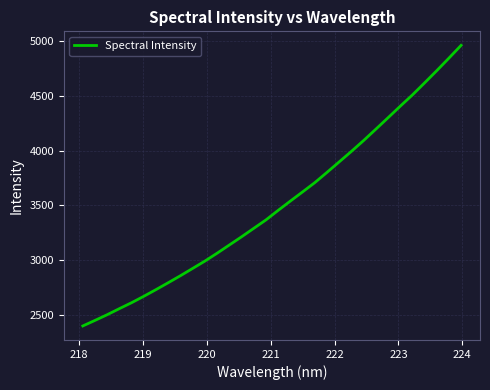

Does the chart have visible grid lines?

Yes